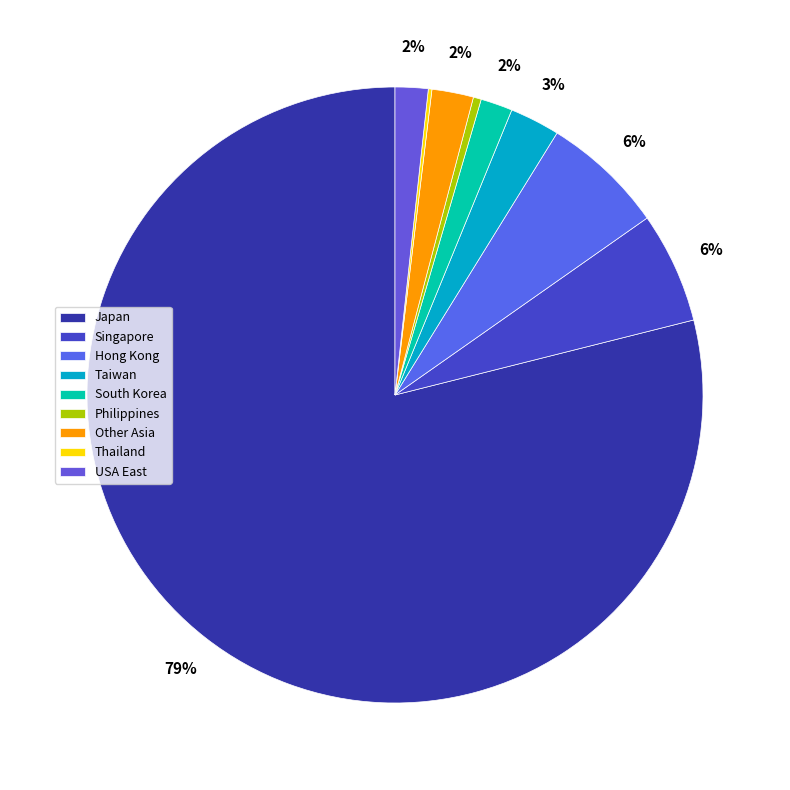

To the nearest percent, what is the combined percentage of Taiwan and USA East?

4%